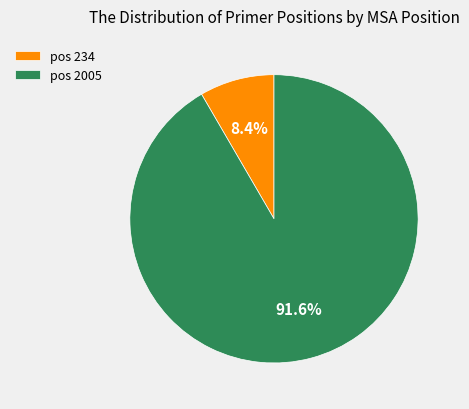

What portion of the pie excludes pos 2005?

8.4%